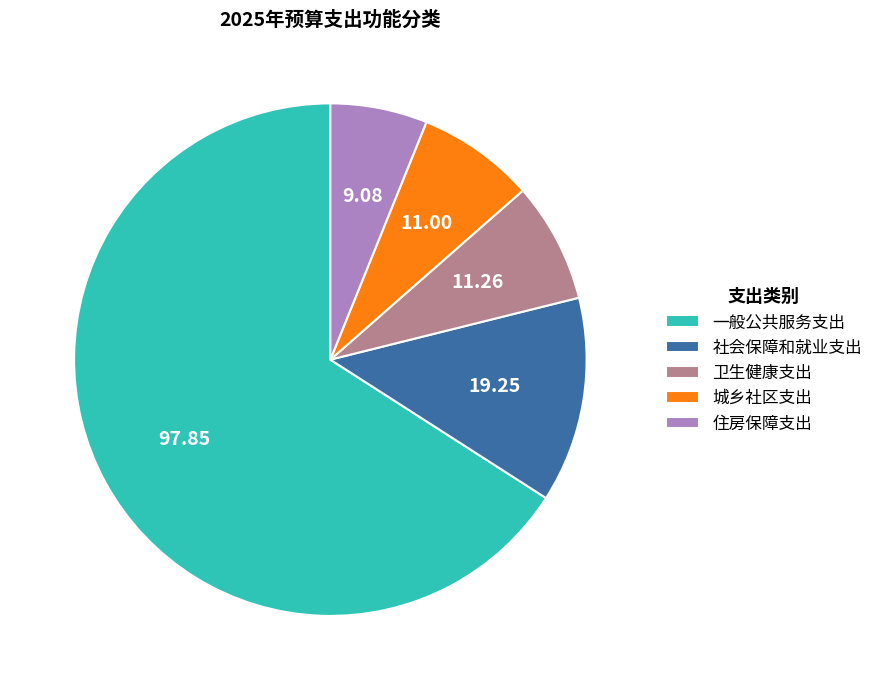

Is 社会保障和就业支出 the majority of the pie?

No